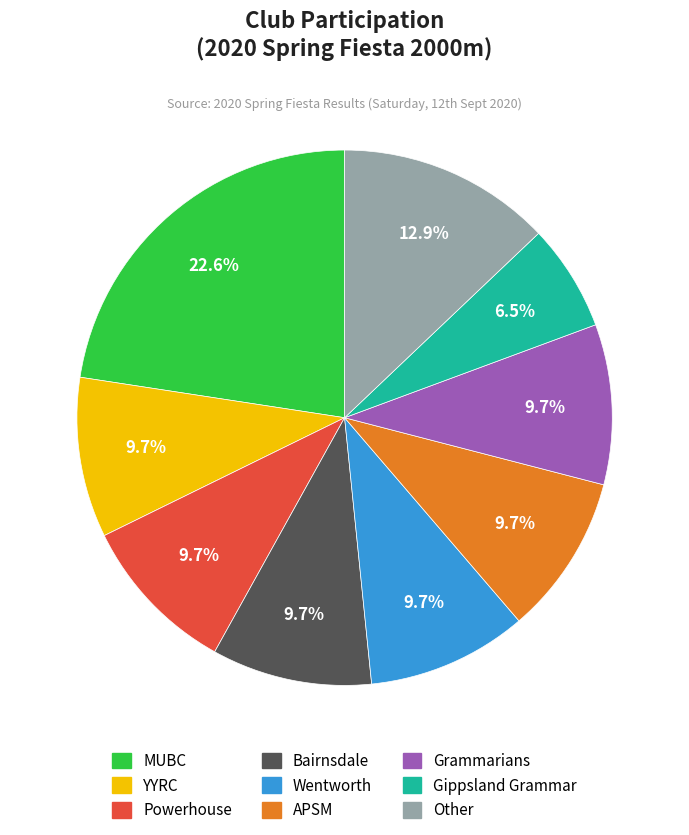

How many segments does this pie chart have?

9